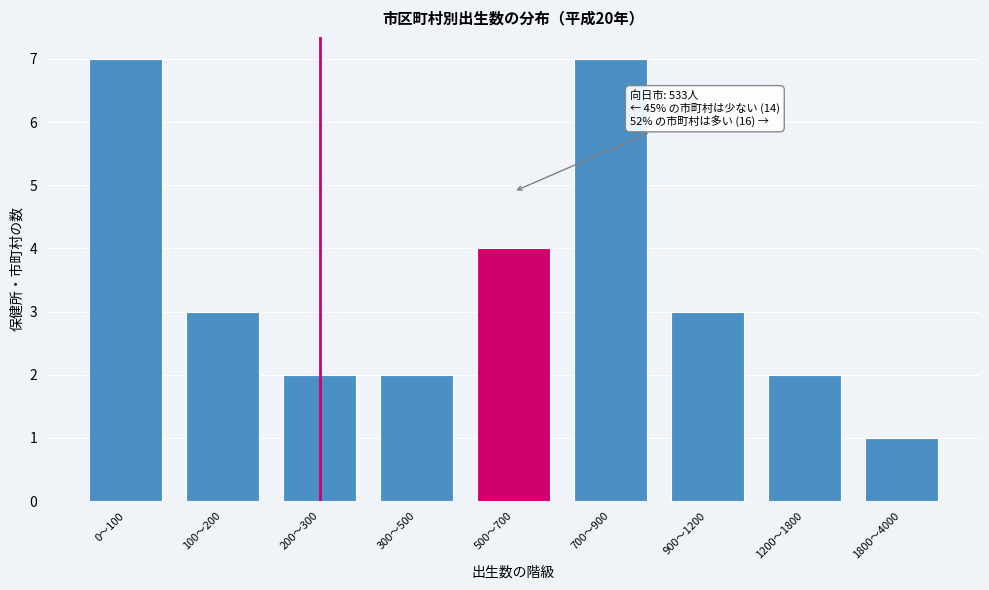

Reading left to right, what are all the values shown in this chart?

0〜100=7	100〜200=3	200〜300=2	300〜500=2	500〜700=4	700〜900=7	900〜1200=3	1200〜1800=2	1800〜4000=1